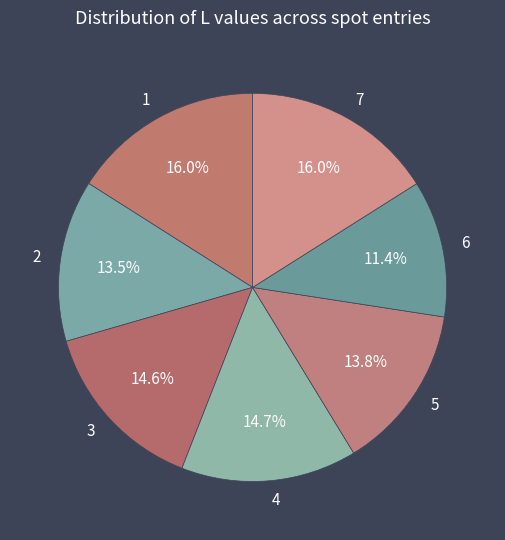

Does any single category account for the majority?

No